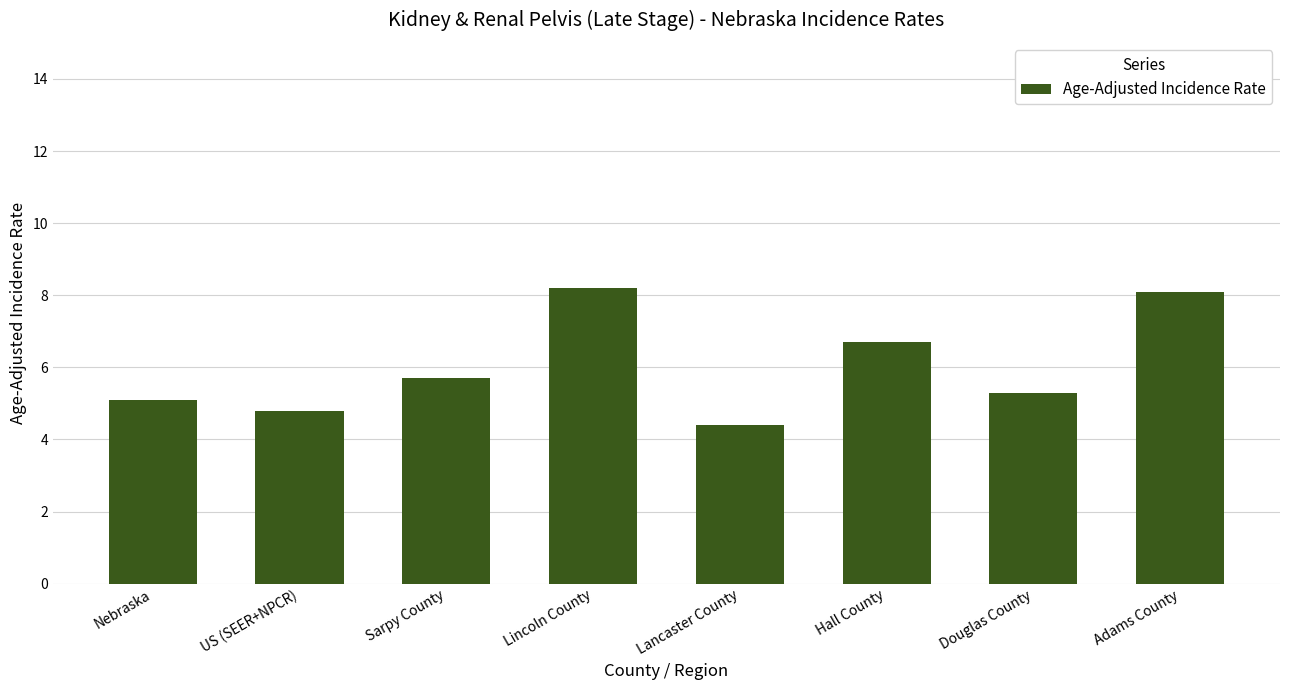

Is it true that the value at US (SEER+NPCR) is 4.8?

True